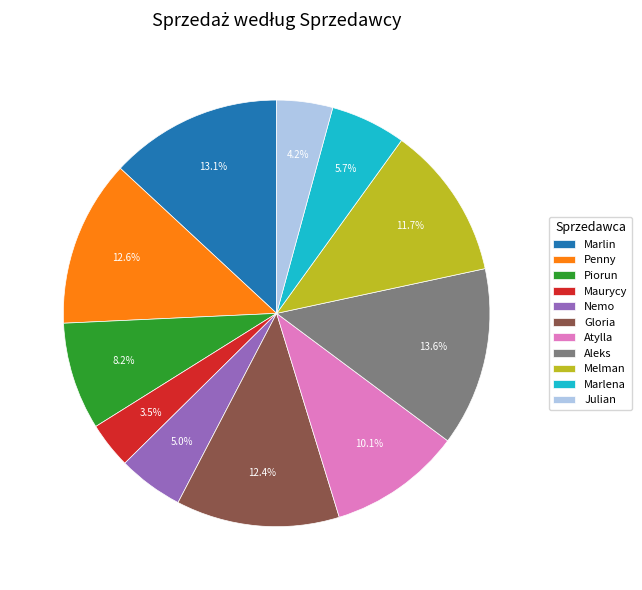

Between Atylla and Marlin, which is larger?

Marlin